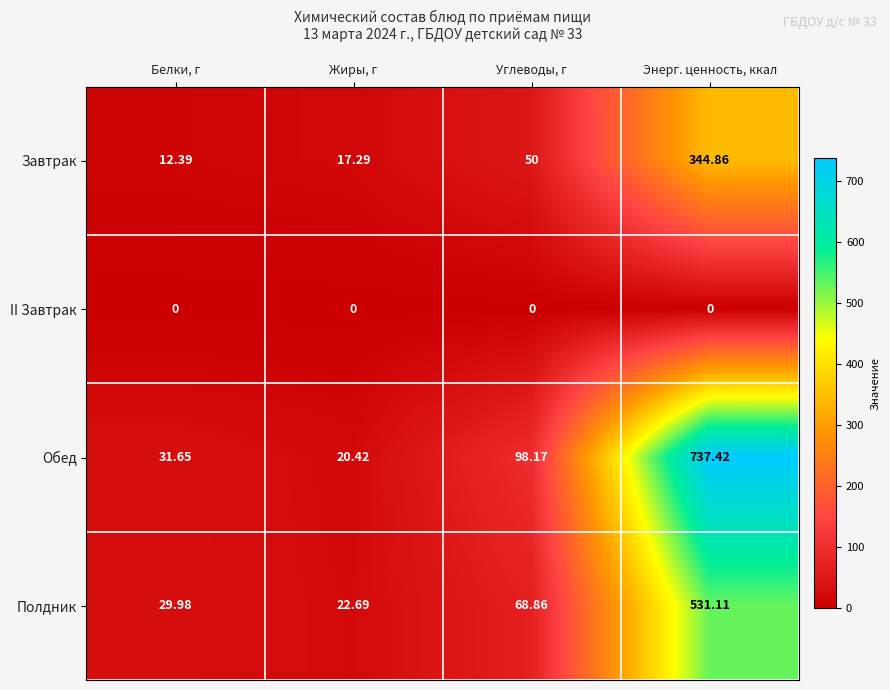

Which category has the highest value across all series?

Энерг. ценность, ккал